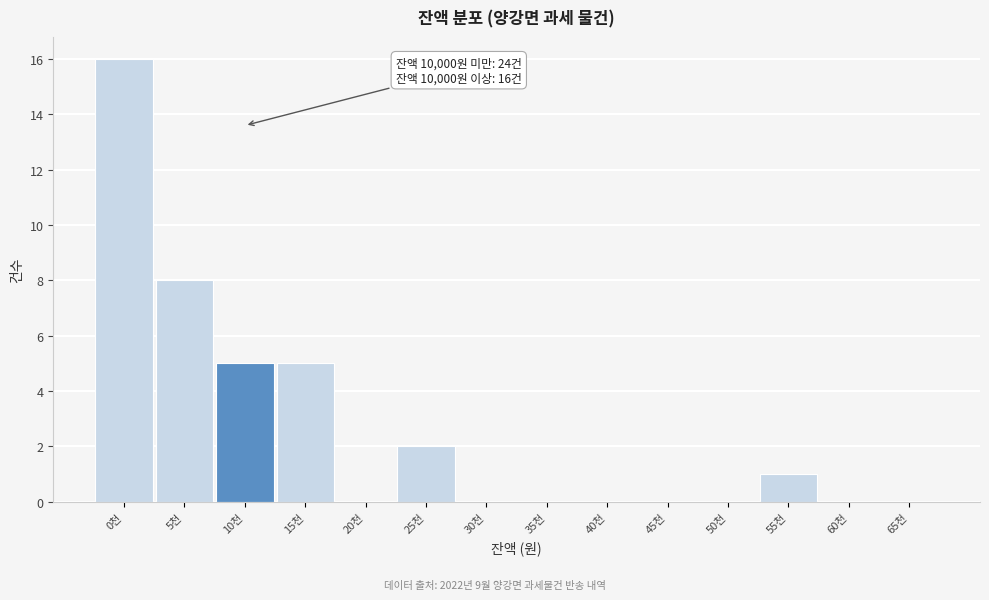

Reading left to right, list all the values displayed in this chart.

0천=16	5천=8	10천=5	15천=5	20천=0	25천=2	30천=0	35천=0	40천=0	45천=0	50천=0	55천=1	60천=0	65천=0